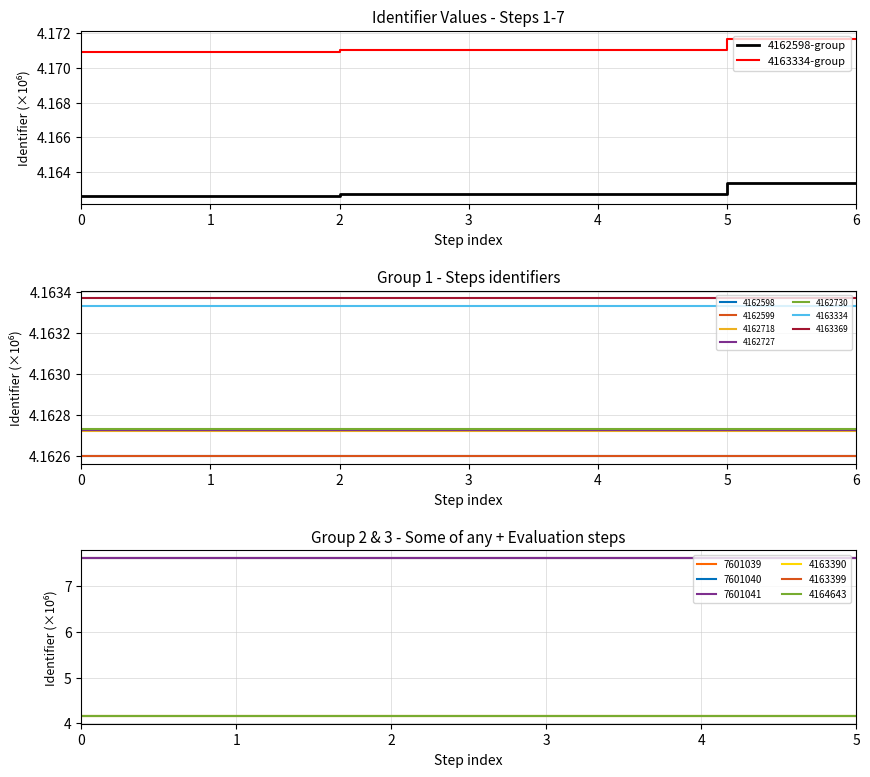

Reading left to right, list all the values displayed in this chart.

4162598-group: 0=4.2	1=4.2	2=4.2	3=4.2	4=4.2	5=4.2	6=4.2
4163334-group: 0=4.2	1=4.2	2=4.2	3=4.2	4=4.2	5=4.2	6=4.2